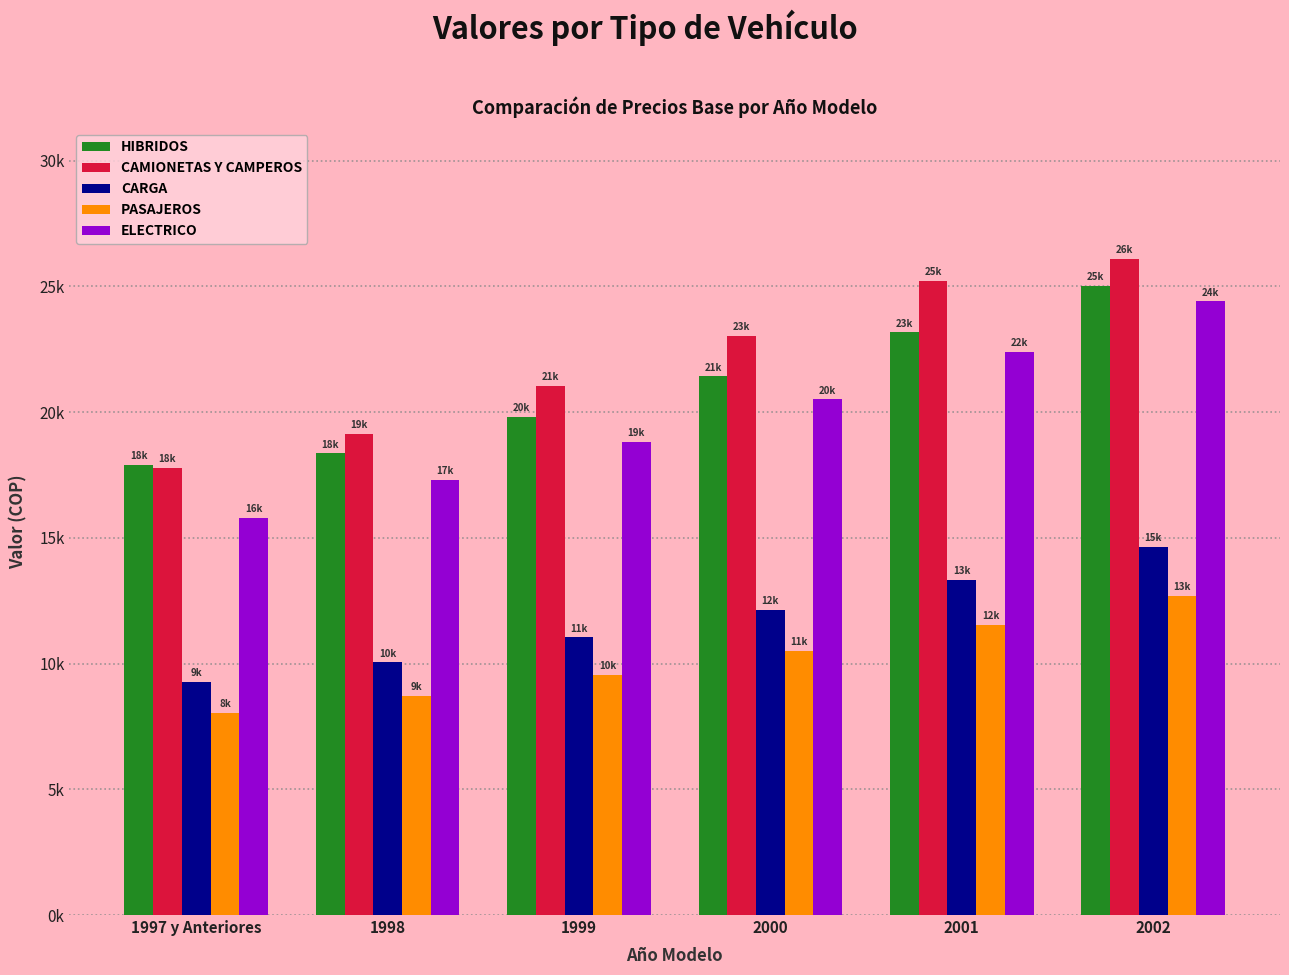

Are the bars grouped side by side (vs. stacked)?

Yes